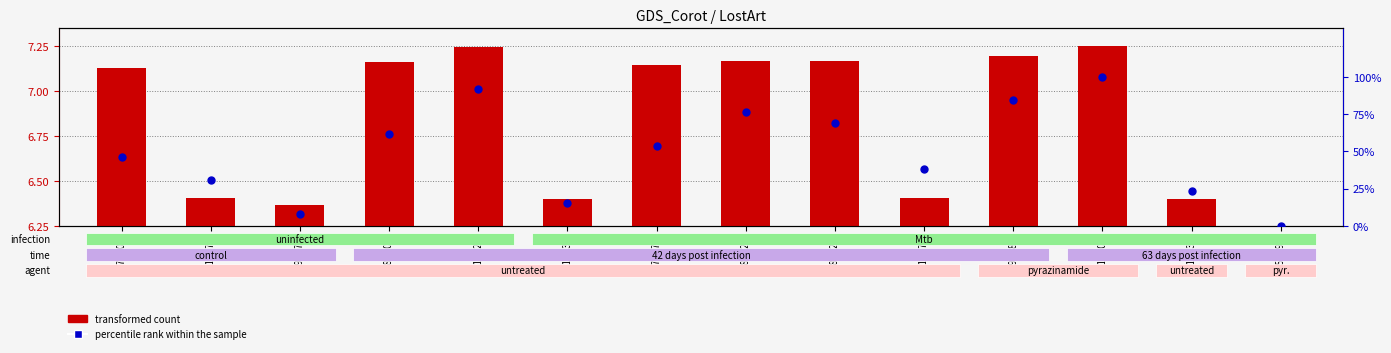

Which series has the widest spread of Y values?

percentile rank within the sample